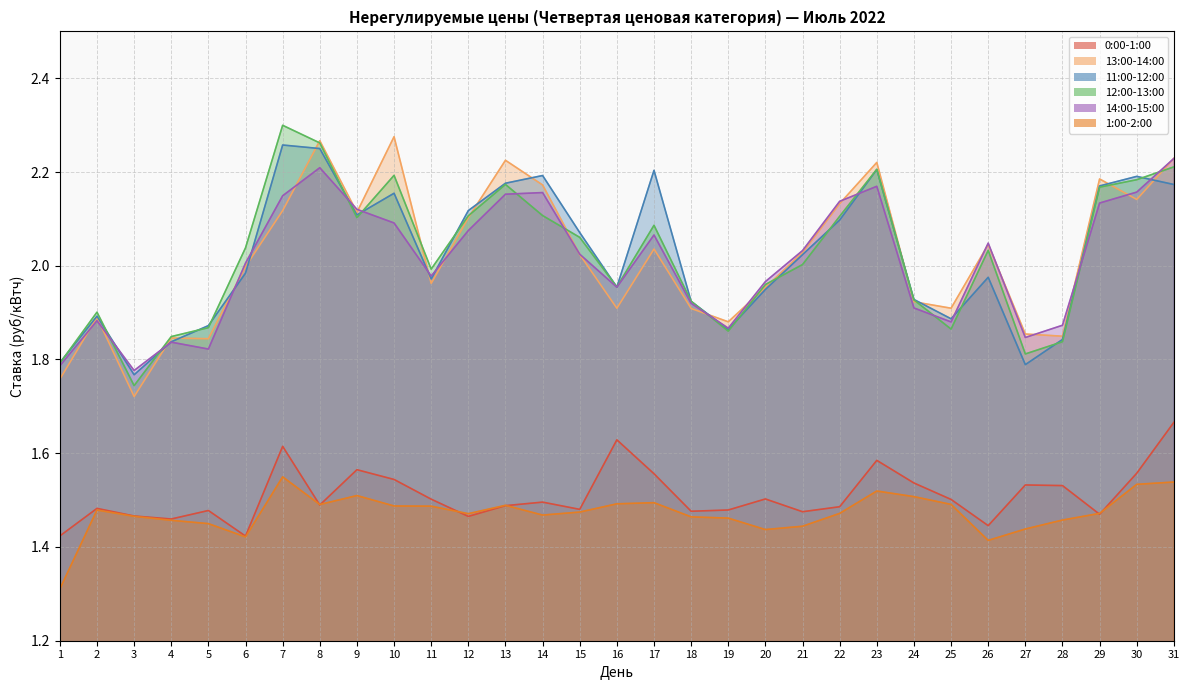

Is the value of 12:00-13:00 at 30 greater than the value of 1:00-2:00 at 21?

Yes